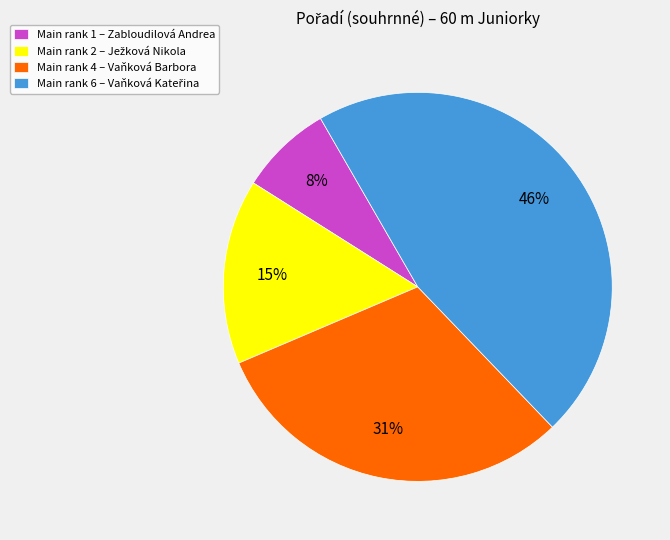

The Main rank 1 – Zabloudilová Andrea slice represents 1% of the pie. True or false?

False